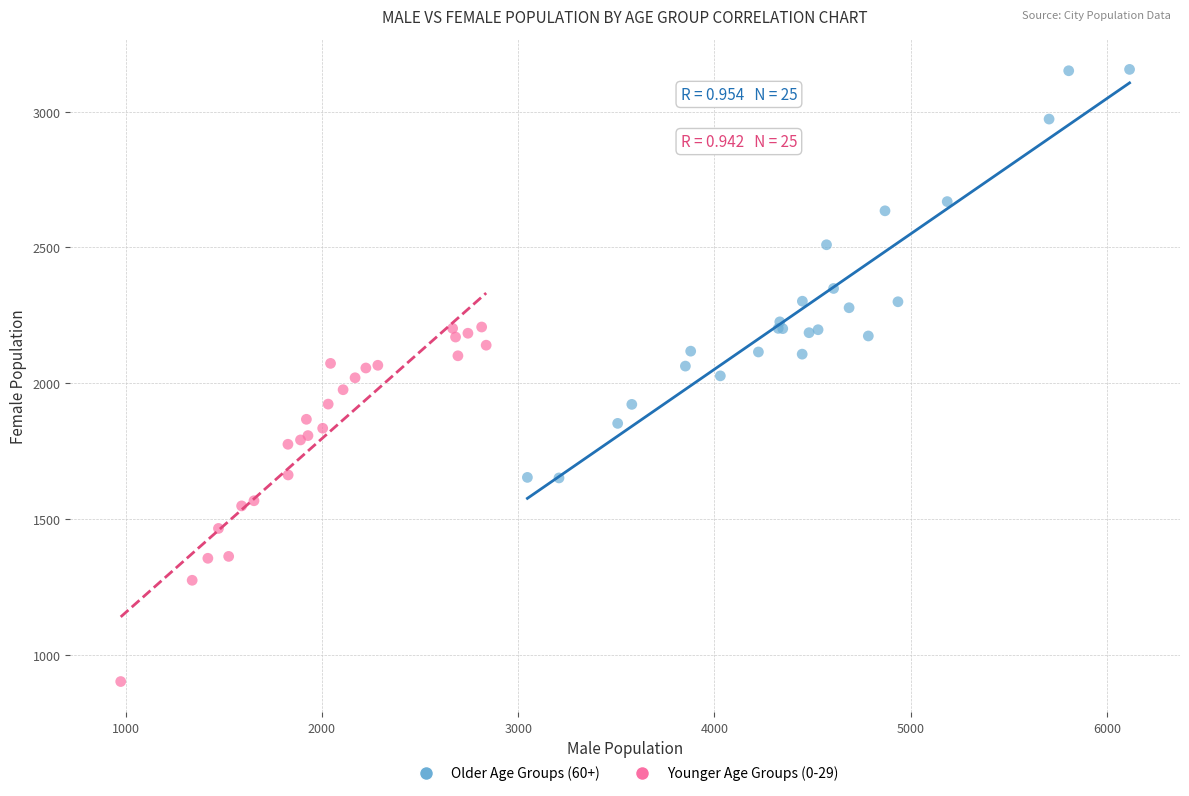

Which series reaches the maximum Y coordinate?

Older Age Groups (60+)